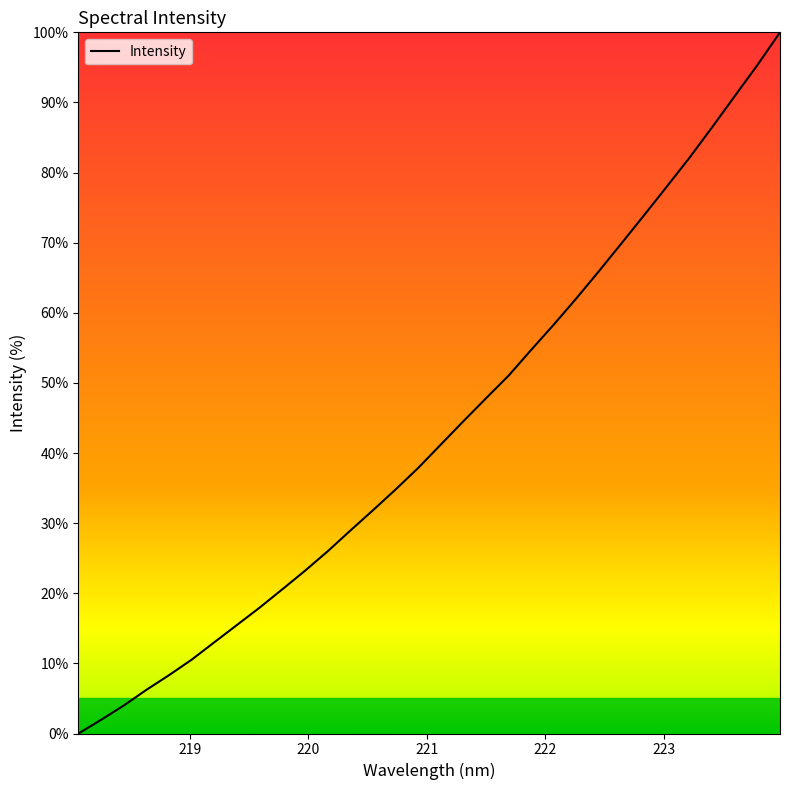

What is the difference between the maximum and minimum values?

100.0